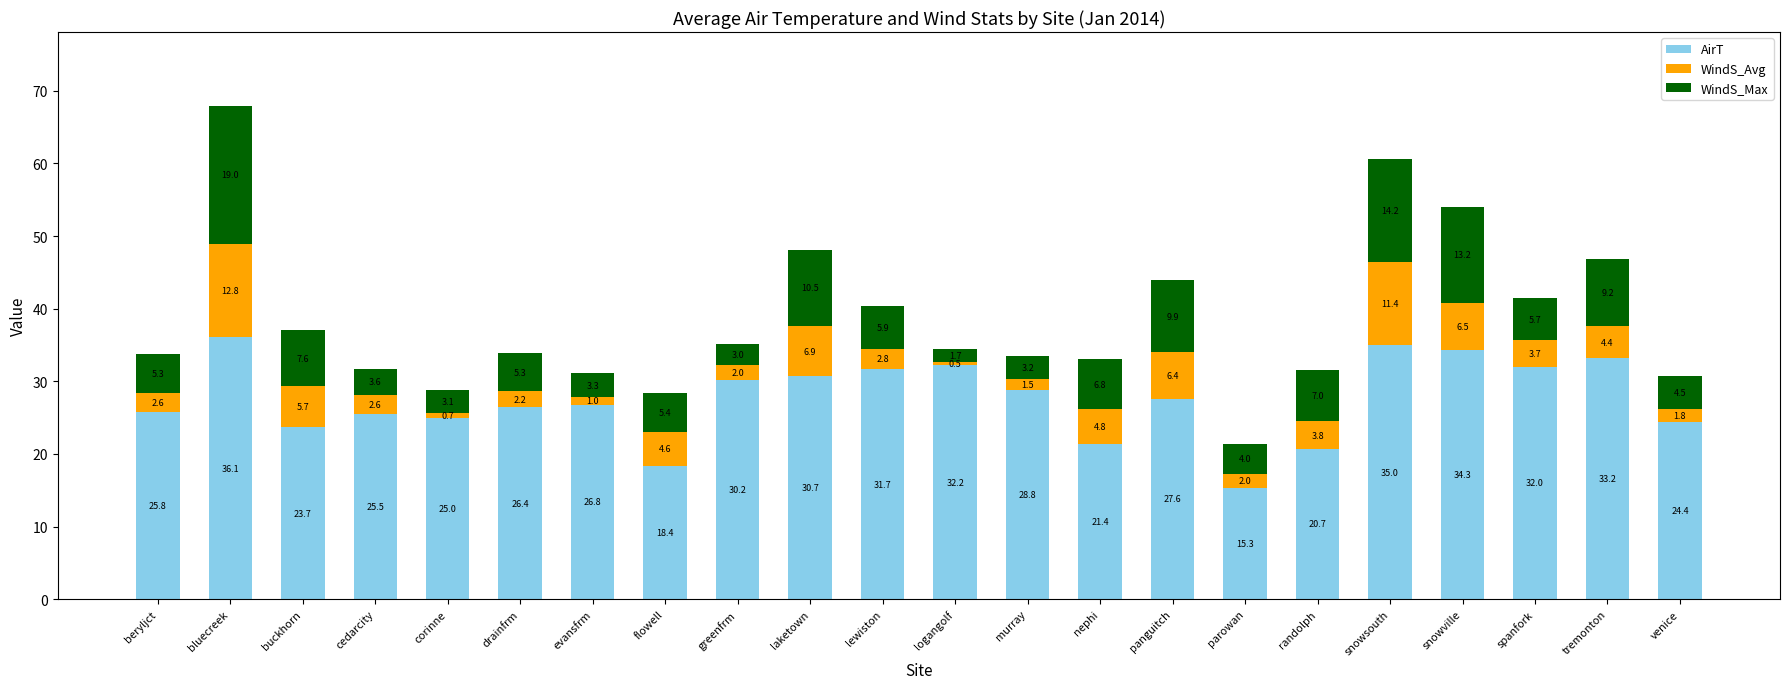

Are the bars horizontal?

No